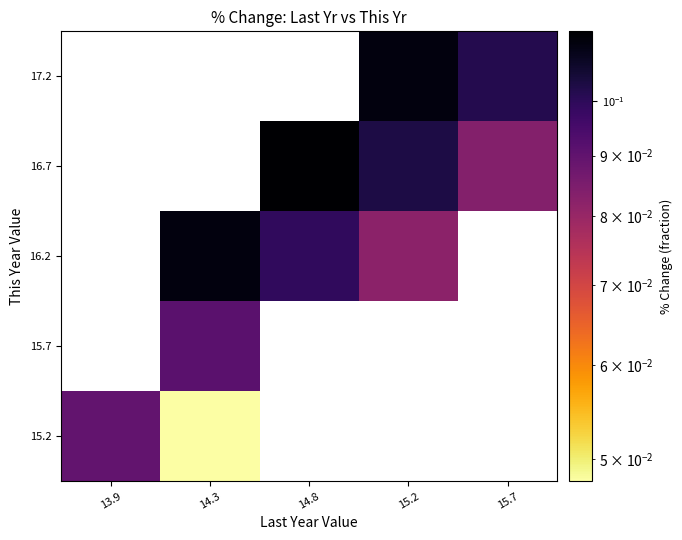

List the series in order of their peak value, highest first.

15.2, 15.7, 16.2, 16.7, 17.2